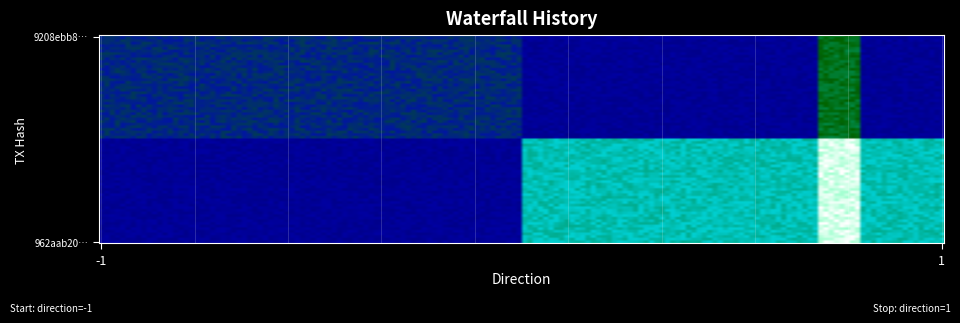

Reading left to right, what are all the values shown in this chart?

9208ebb8c69c2d49fcf51bd3e02f581d42bca6d: -1	5
962aab202a6e57b9c854dea4da26a9facc55763: 1	11